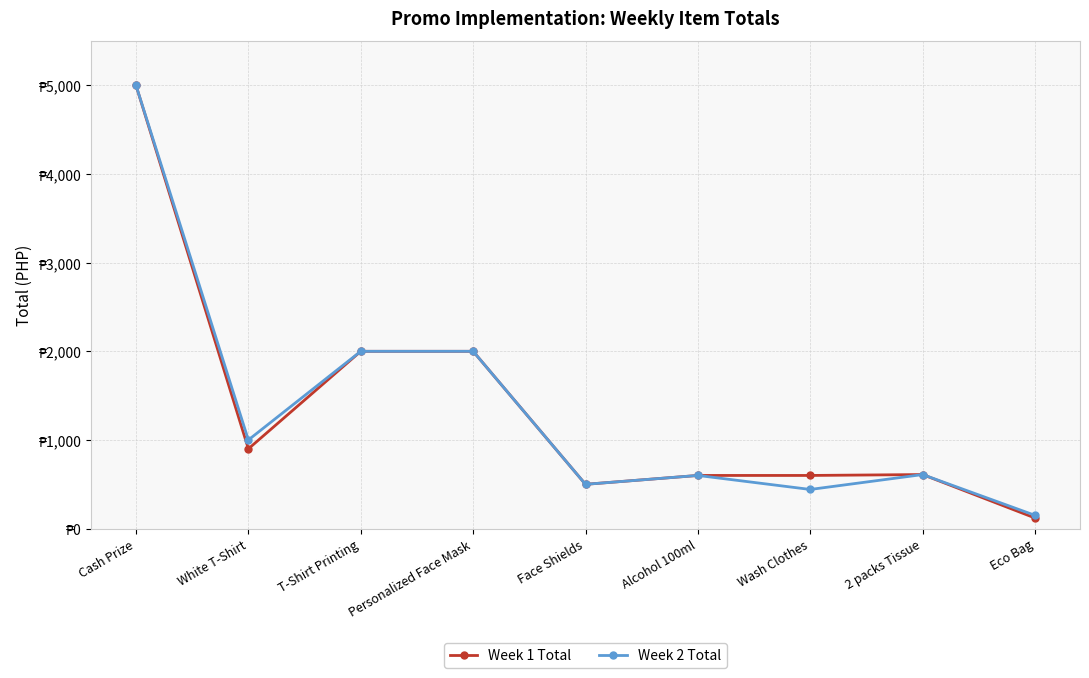

What are all the series names shown in the legend?

Week 1 Total, Week 2 Total